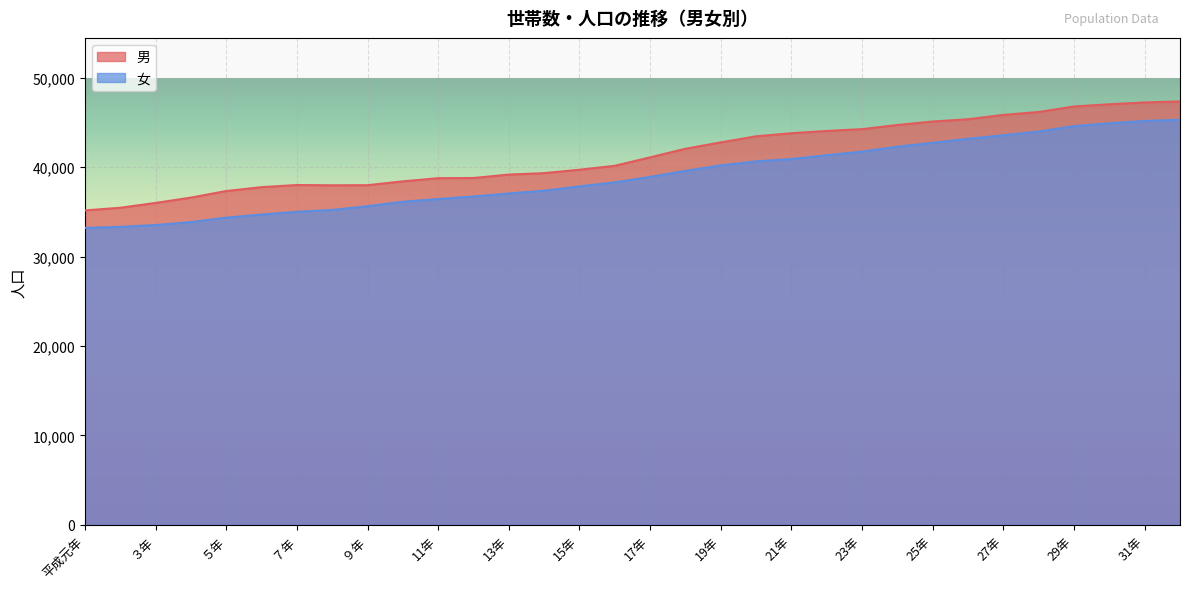

How many distinct data groups are displayed?

2